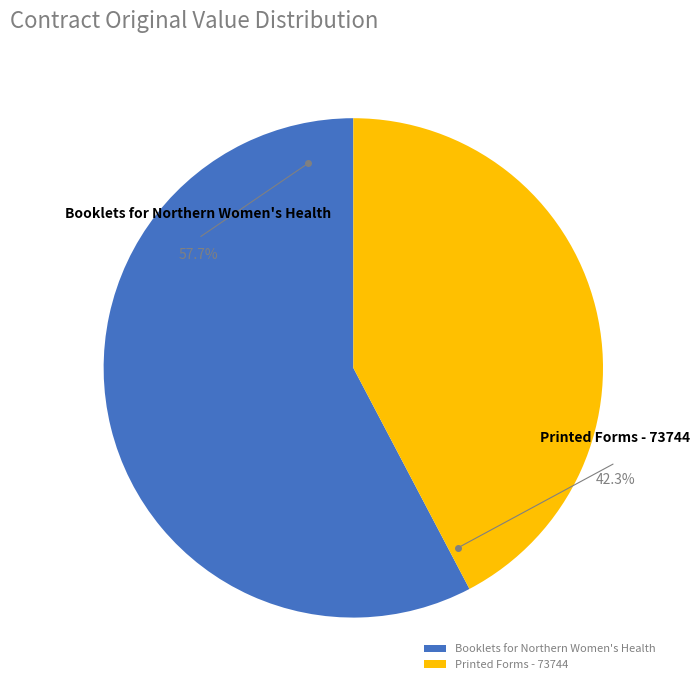

What is the total percentage of Printed Forms - 73744 and Booklets for Northern Women's Health?

100.0%